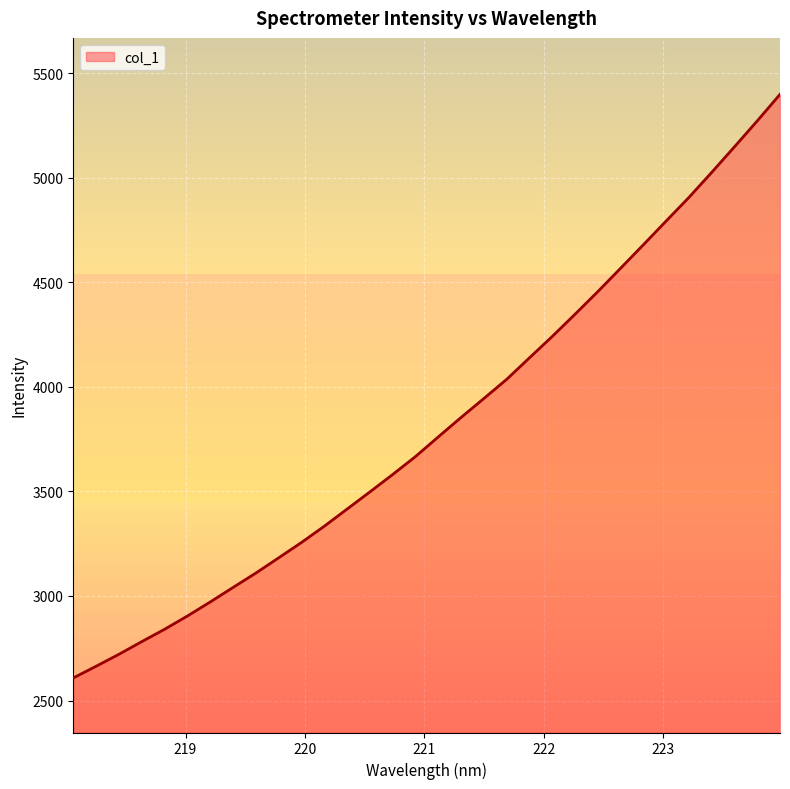

True or false: there are more than 2 points higher than both neighbors.

False